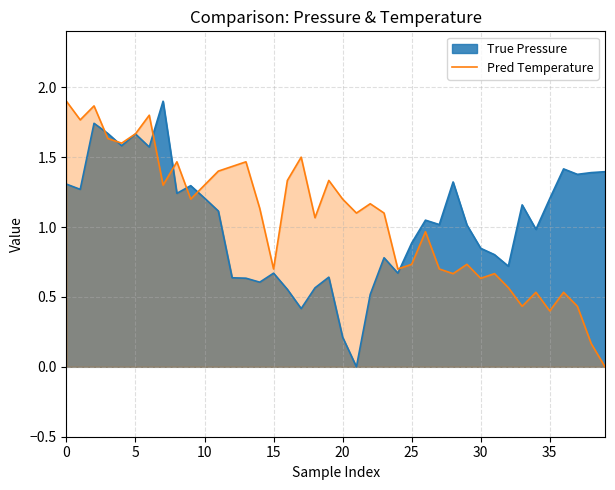

True or false: the data has more than 2 interior local peaks.

True